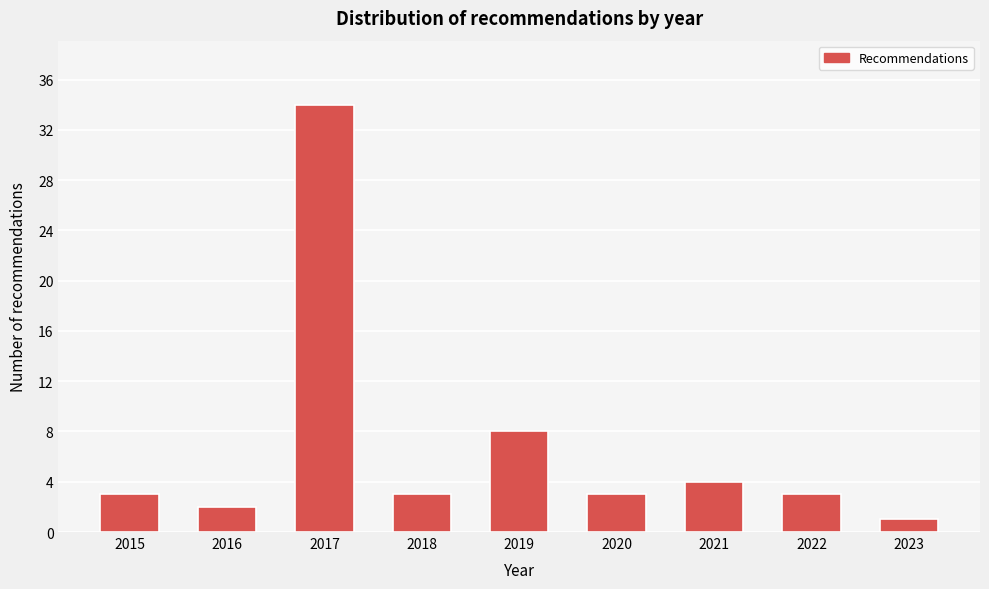

Reading left to right, what are all the values shown in this chart?

2015=3	2016=2	2017=34	2018=3	2019=8	2020=3	2021=4	2022=3	2023=1